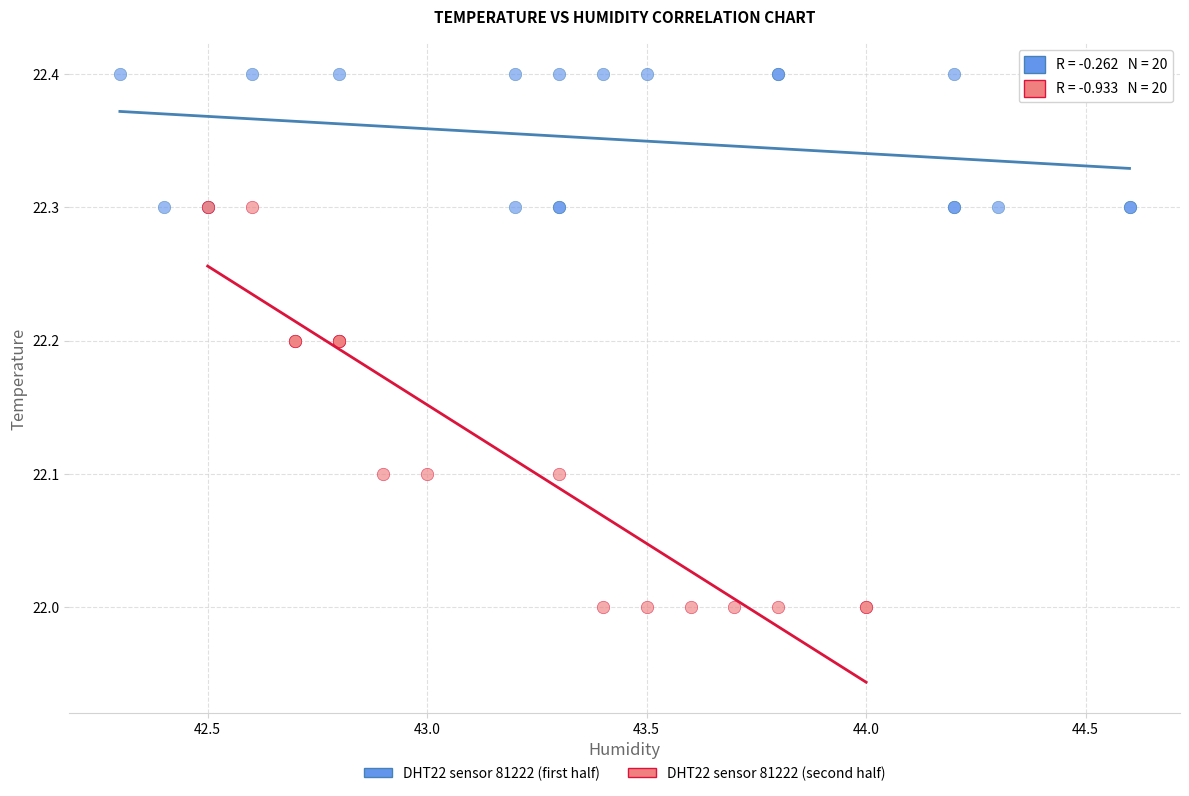

Which series has the largest Y range (max minus min)?

DHT22 sensor 81222 (second half)